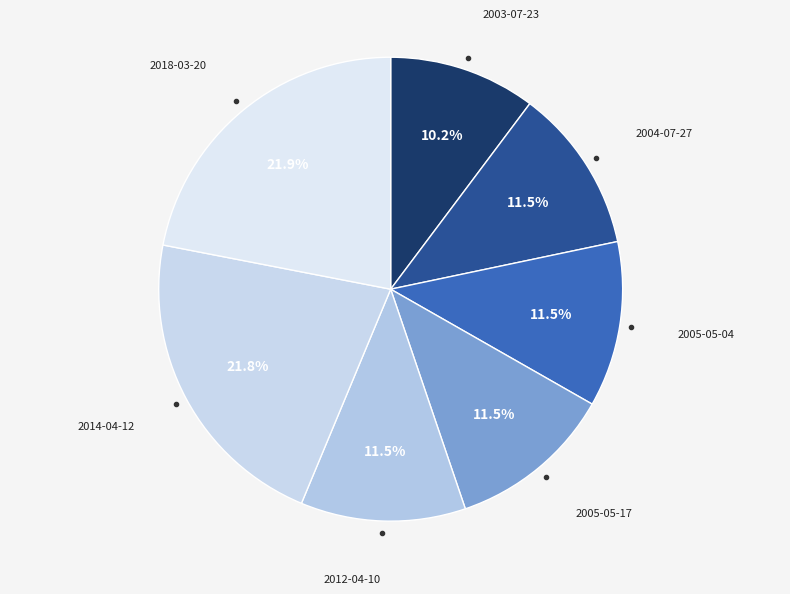

Which category has the smallest portion of the pie?

2003-07-23